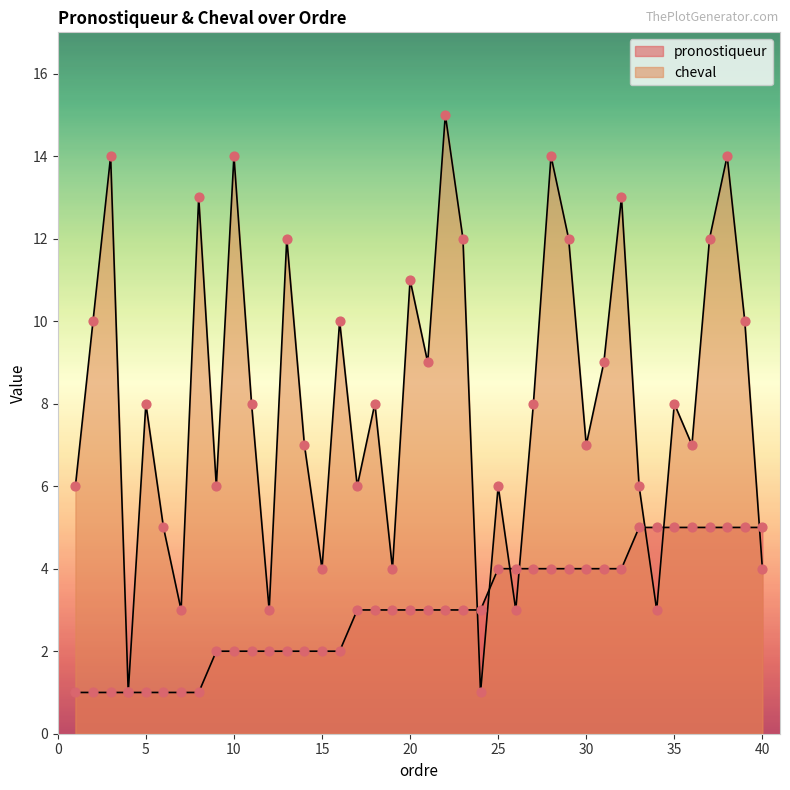

Which series reaches the maximum Y coordinate?

cheval